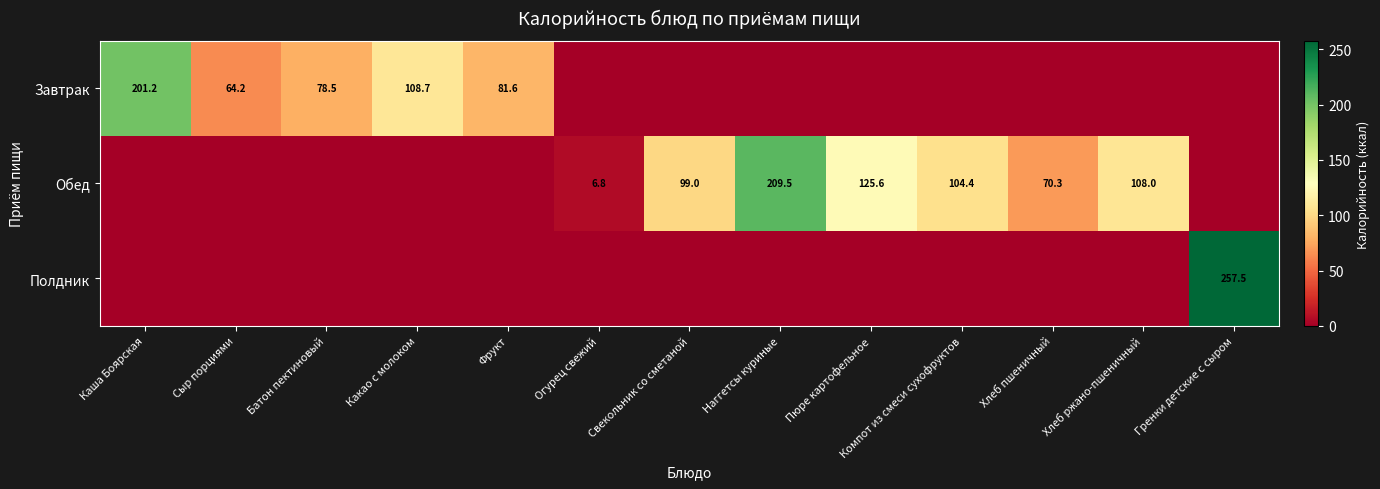

Is it true that Обед equals 12.1 at Огурец свежий?

False